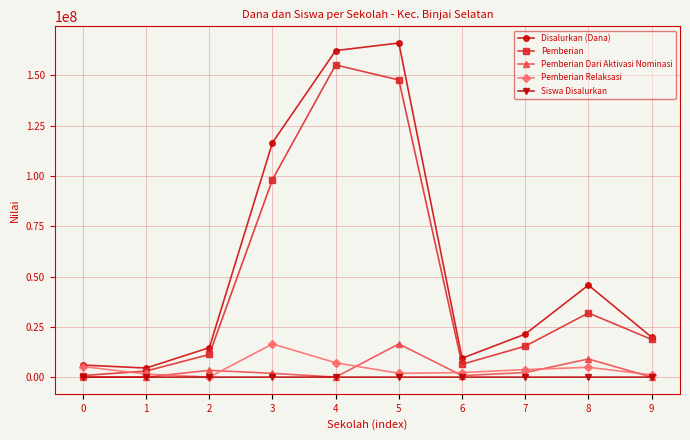

True or false: Siswa Disalurkan and Disalurkan (Dana) cross at least once.

False